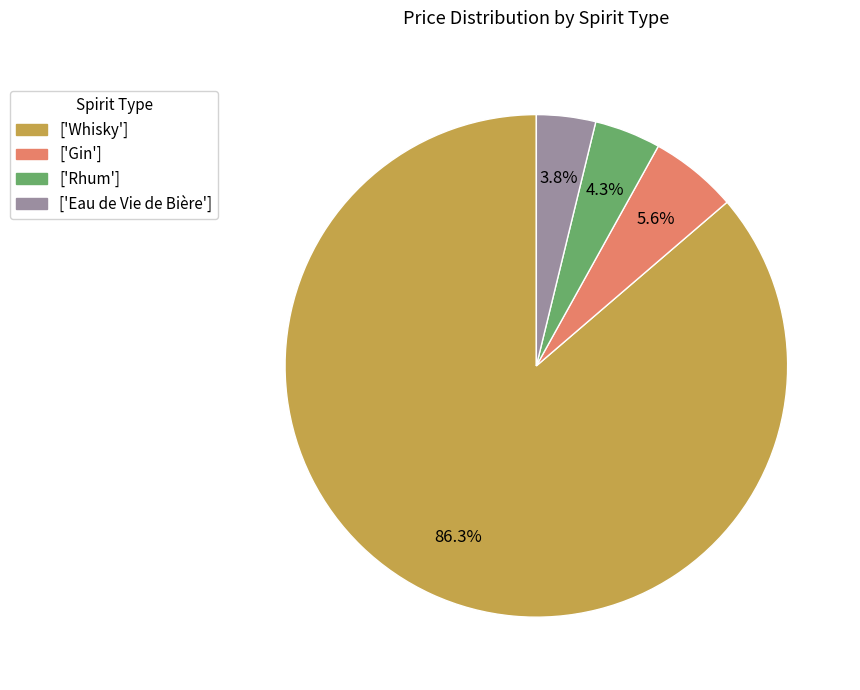

How many segments does this pie chart have?

4